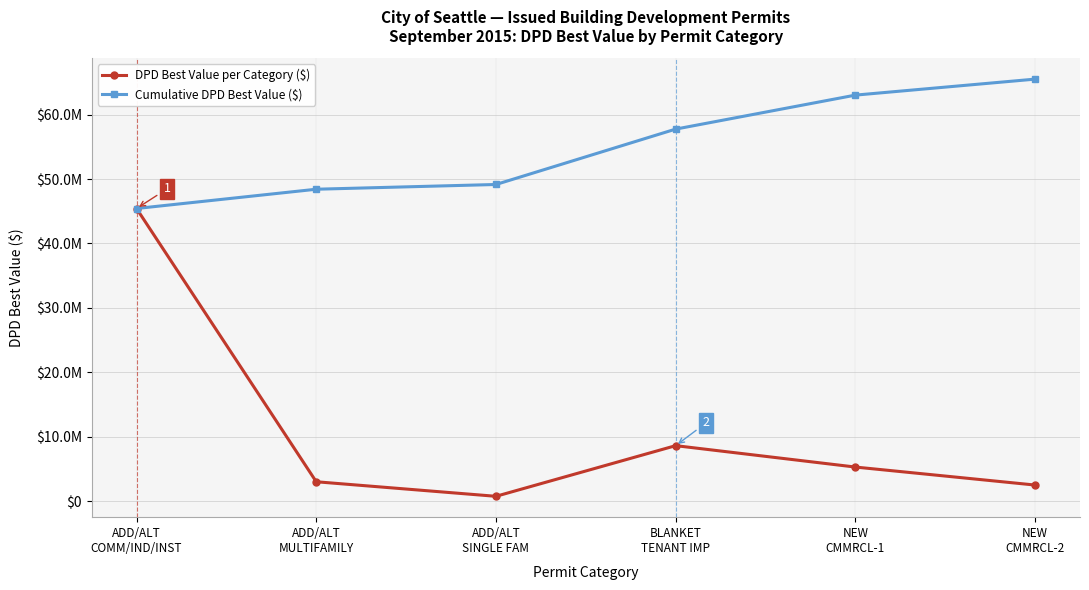

In DPD Best Value per Category ($), how many points are higher than both neighbors (excluding endpoints)?

1